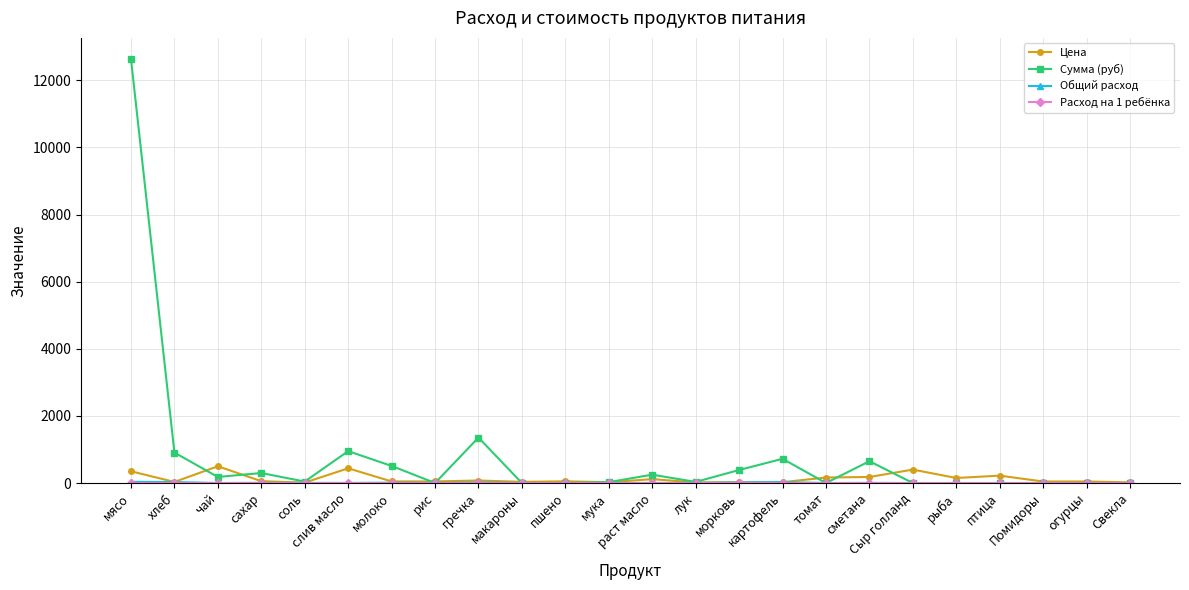

Between мясо and Сыр голланд, which series saw the biggest shift?

Сумма (руб)